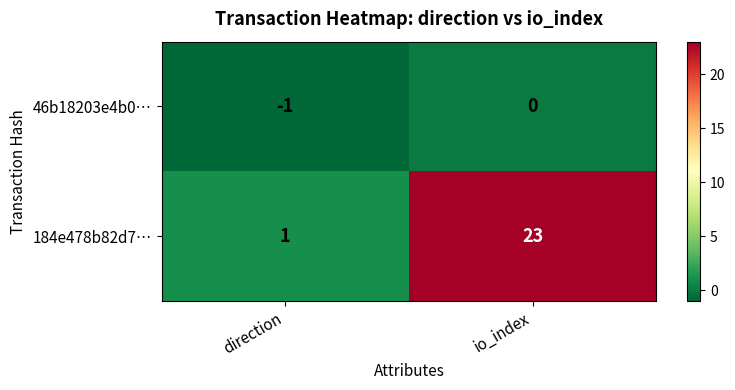

What is the difference between the maximum and minimum values in the 184e478b82d7… series?

22